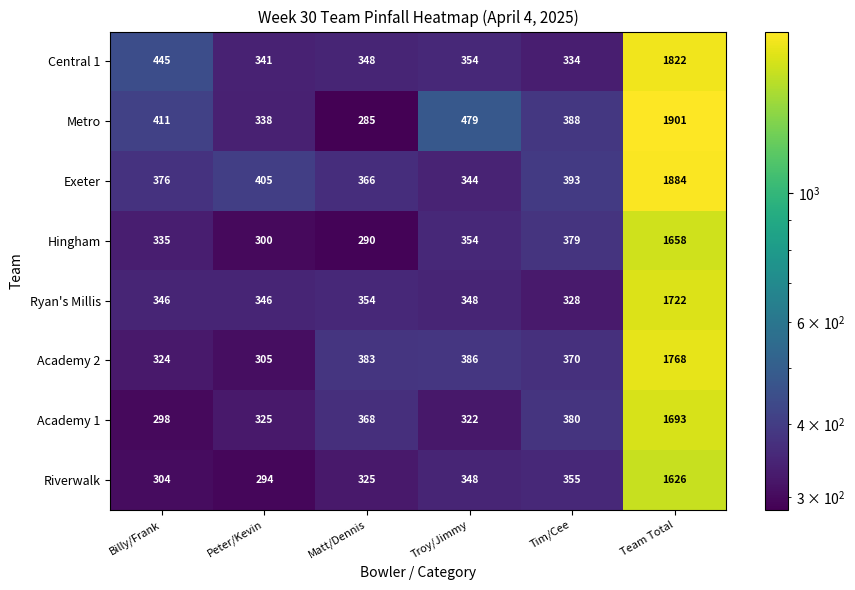

What is the difference between the Ryan's Millis values at Billy/Frank and Tim/Cee?

18